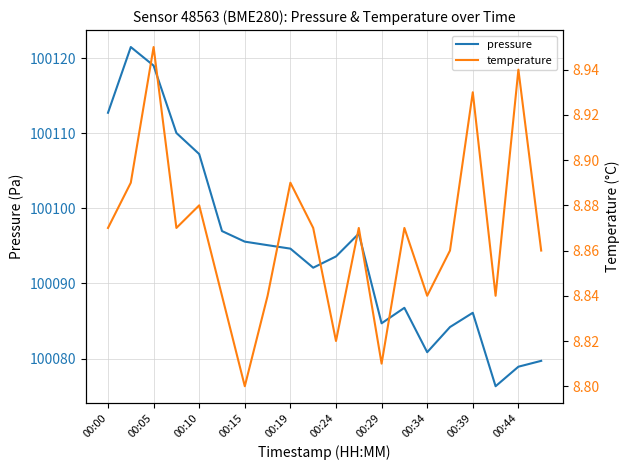

The pressure series shows 100086.1 at 00:39. True or false?

True